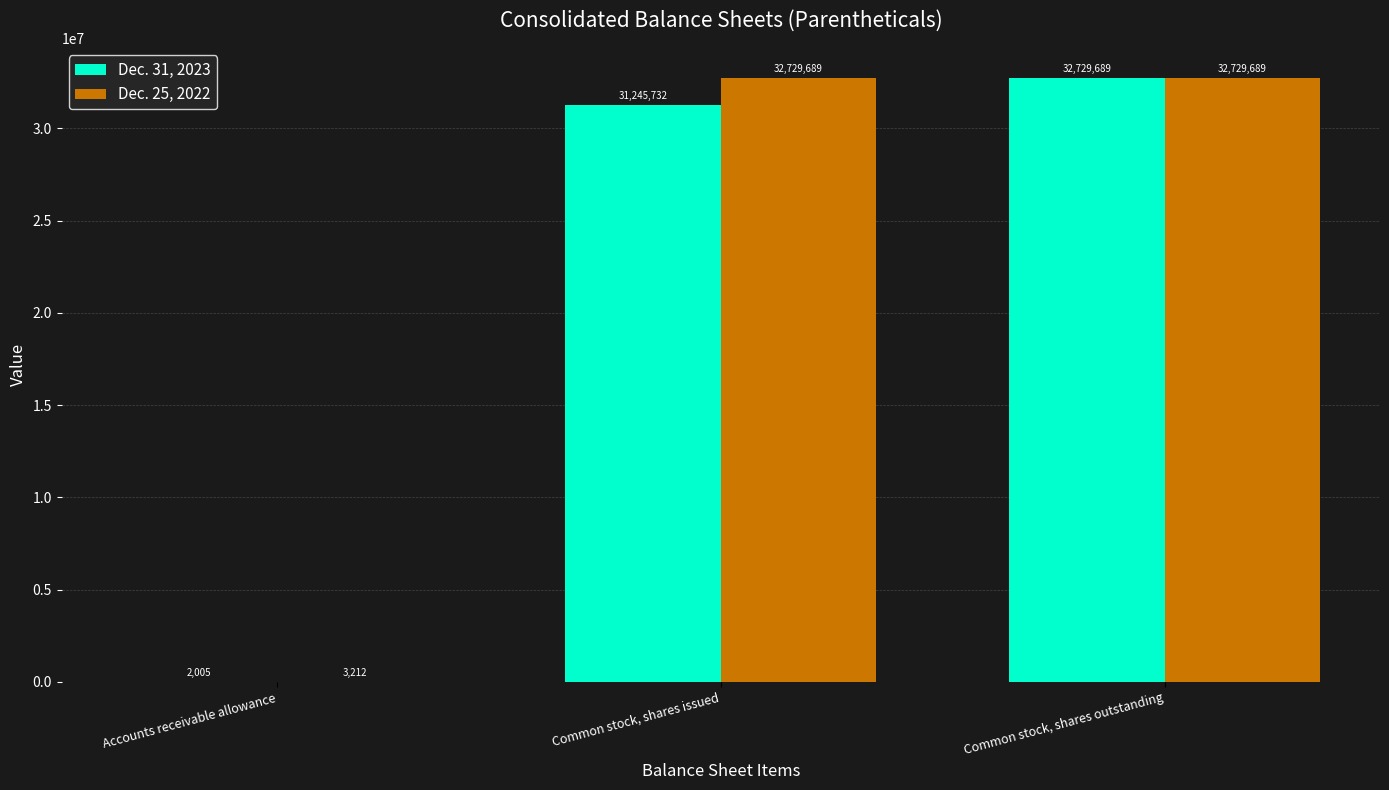

What is the sum of the Dec. 25, 2022 values at Common stock, shares outstanding and Common stock, shares issued?

65459378